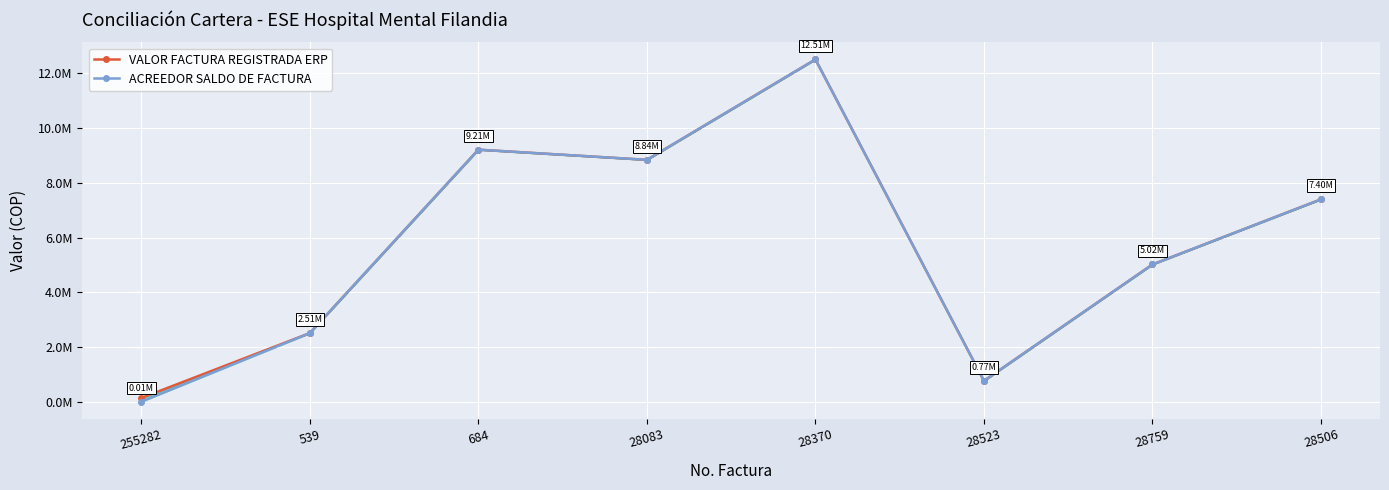

List the series in order of their peak value, lowest first.

VALOR FACTURA REGISTRADA ERP, ACREEDOR SALDO DE FACTURA